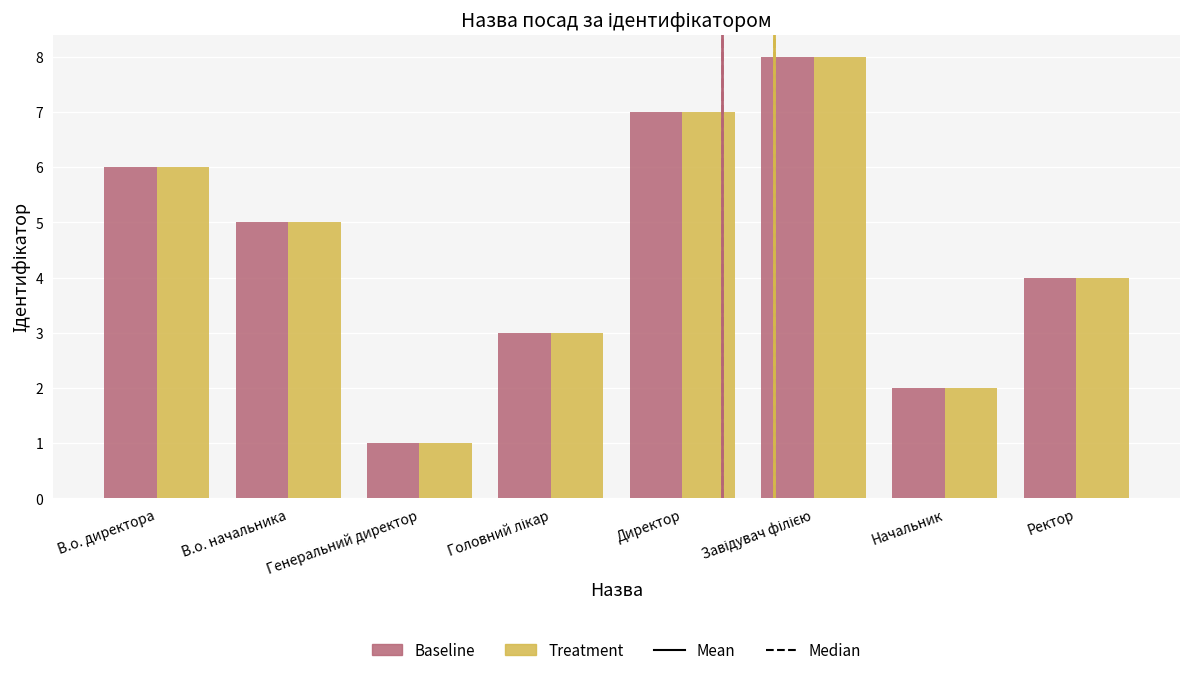

Reading left to right, what are all the values shown in this chart?

Baseline: 6	5	1	3	7	8	2	4
Treatment: 6	5	1	3	7	8	2	4